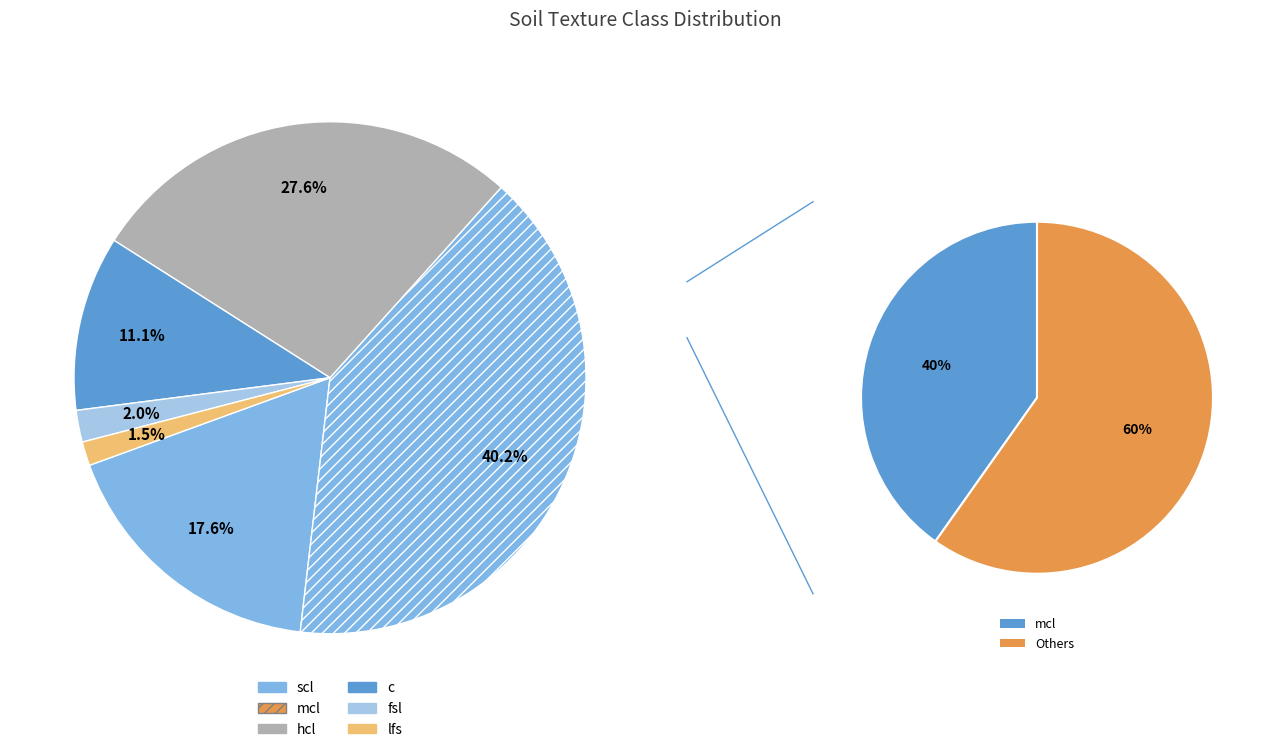

What percentage is the scl slice, to the nearest percent?

18%